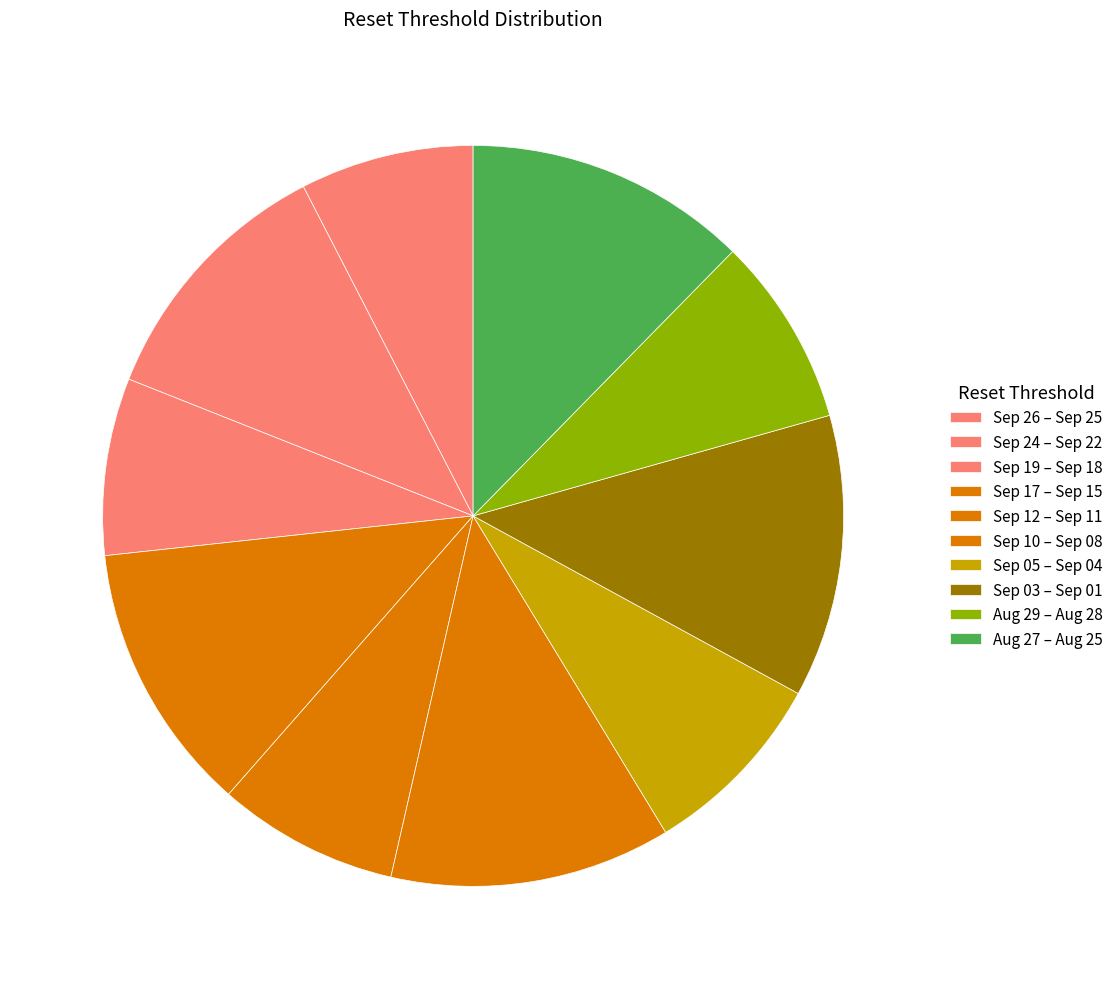

How many slices are in this pie chart?

10